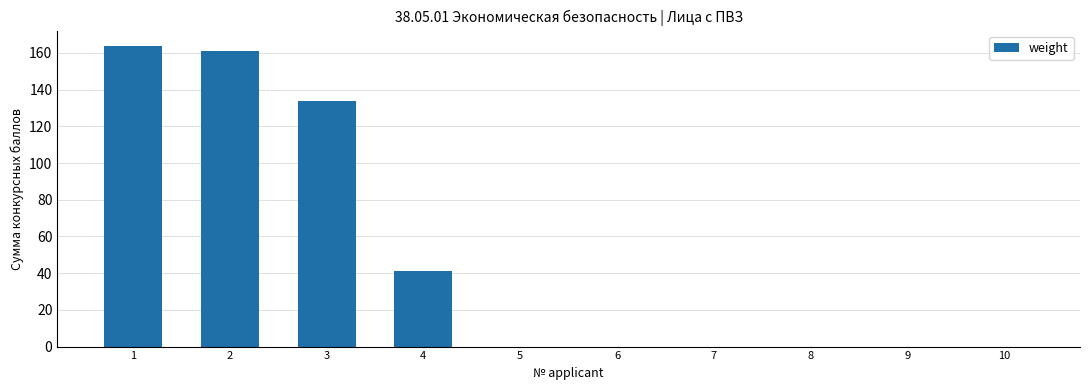

True or false: the data shows 0 at 6.

True